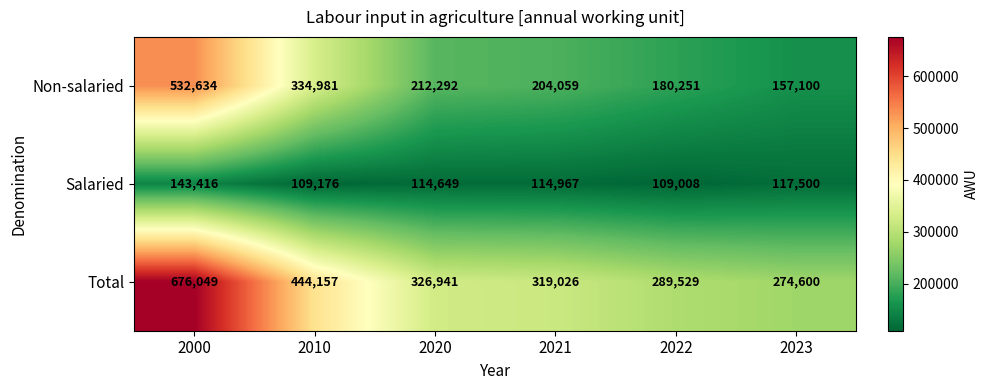

Where does the Non-salaried series first go above 212292?

2000